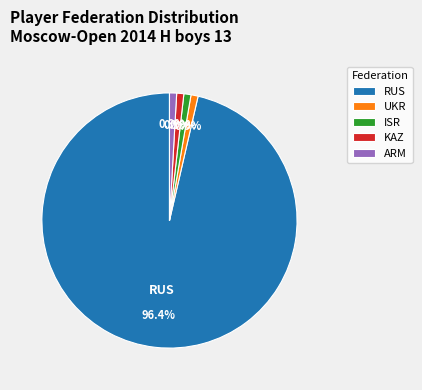

The KAZ slice represents 11% of the pie. True or false?

False